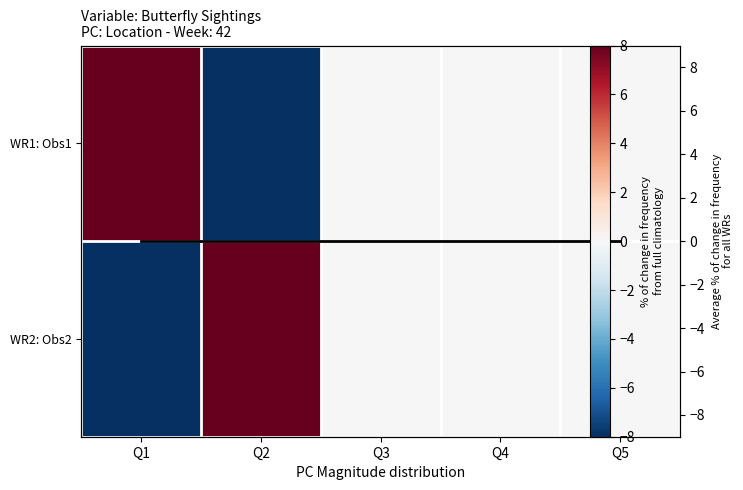

How many data points in WR2: Obs2 are less than 0?

1